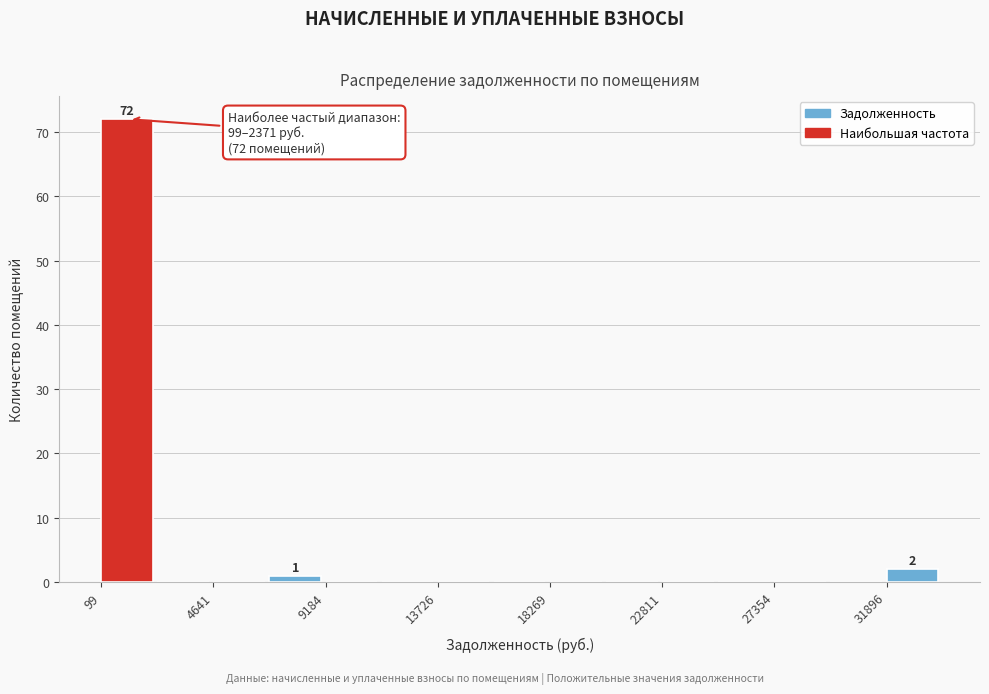

Which range on the x-axis has the tallest bar?

0 to 2500